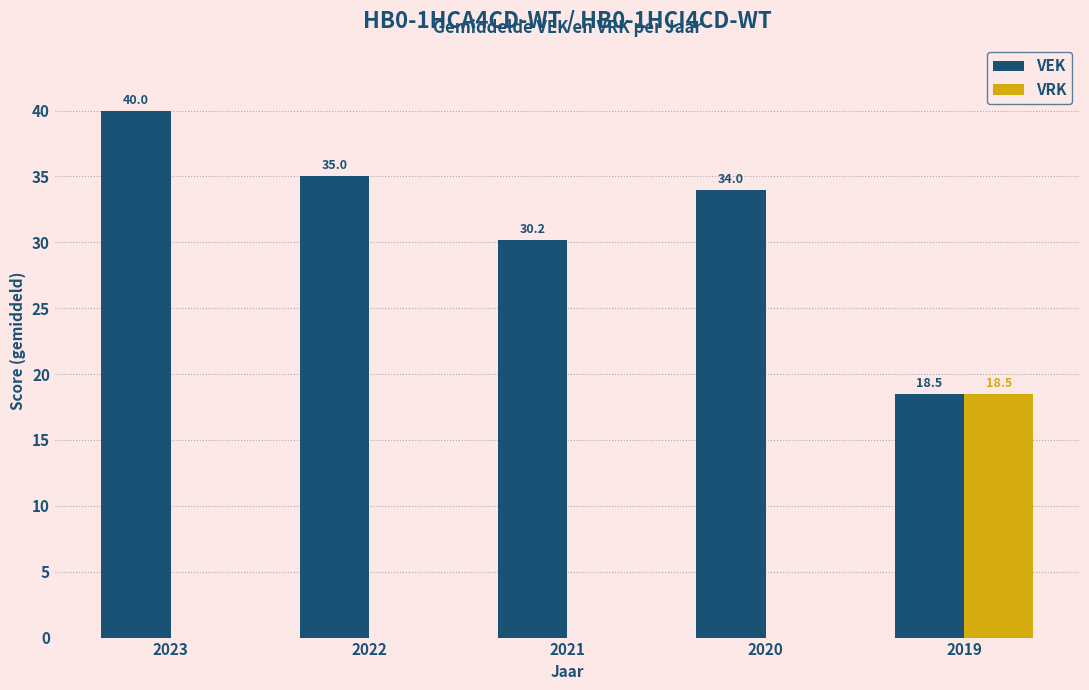

Reading left to right, list all the values displayed in this chart.

VEK: 2023=40.0	2022=35.0	2021=30.2	2020=34.0	2019=18.5
VRK: 2023=0.0	2022=0.0	2021=0.0	2020=0.0	2019=18.5